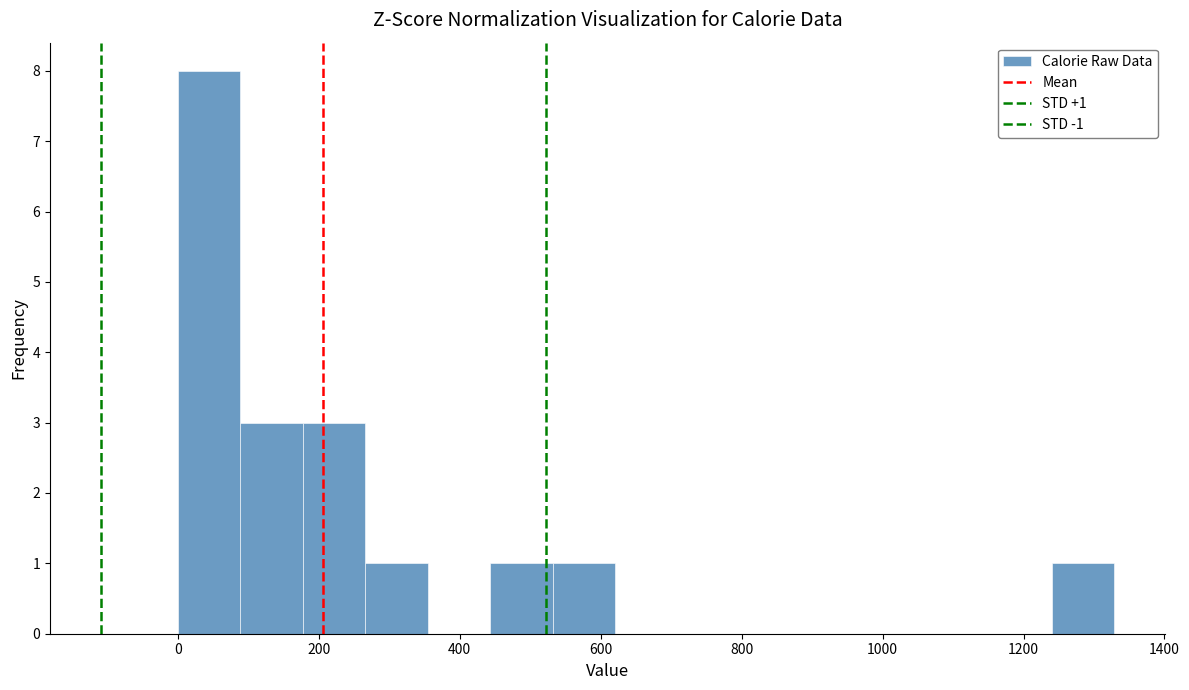

Which range on the x-axis has the tallest bar?

0 to 80